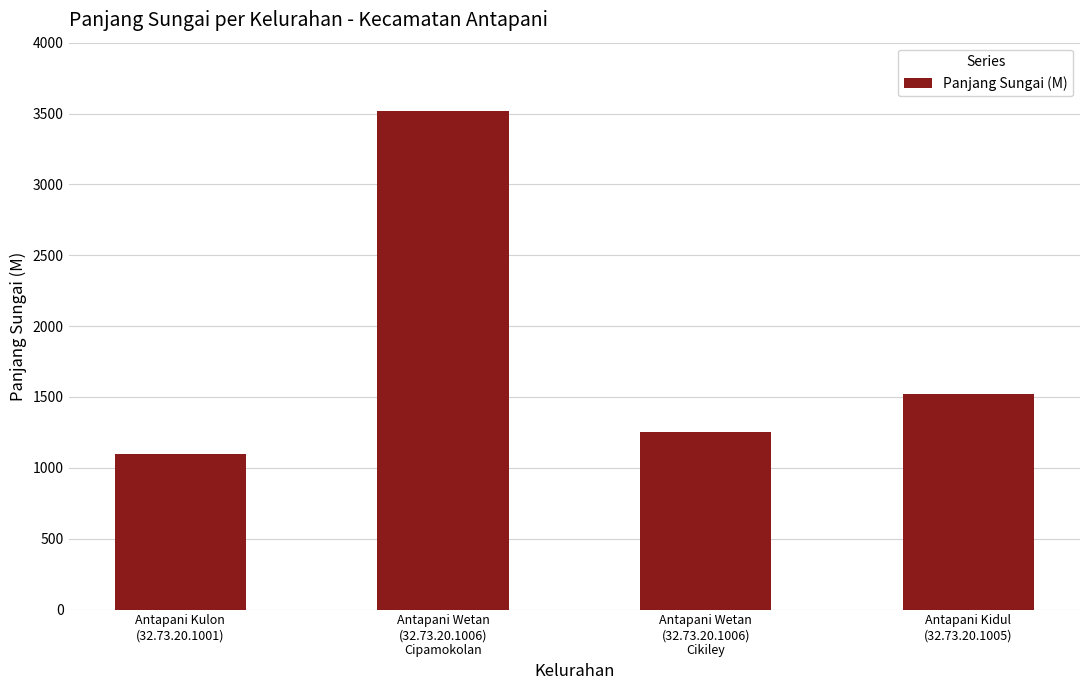

The value at Antapani Wetan
(32.73.20.1006)
Cipamokolan is 3520. True or false?

True